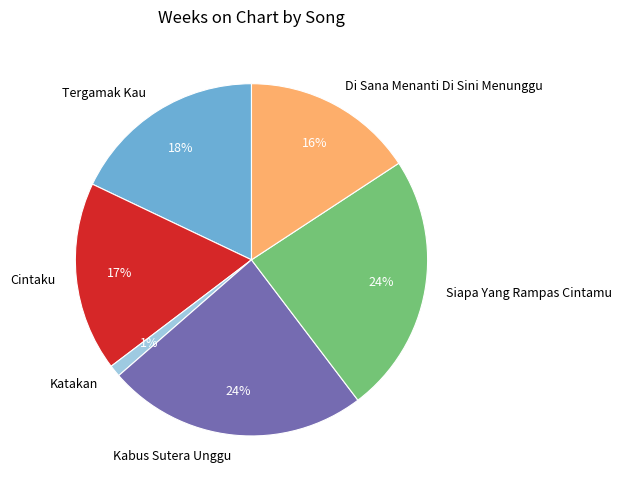

Approximately how many times larger is the value at Katakan compared to Di Sana Menanti Di Sini Menunggu?

0.1